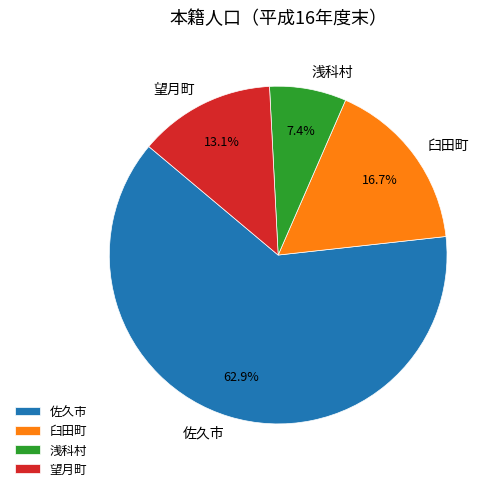

The 浅科村 slice represents 7% of the pie. True or false?

True